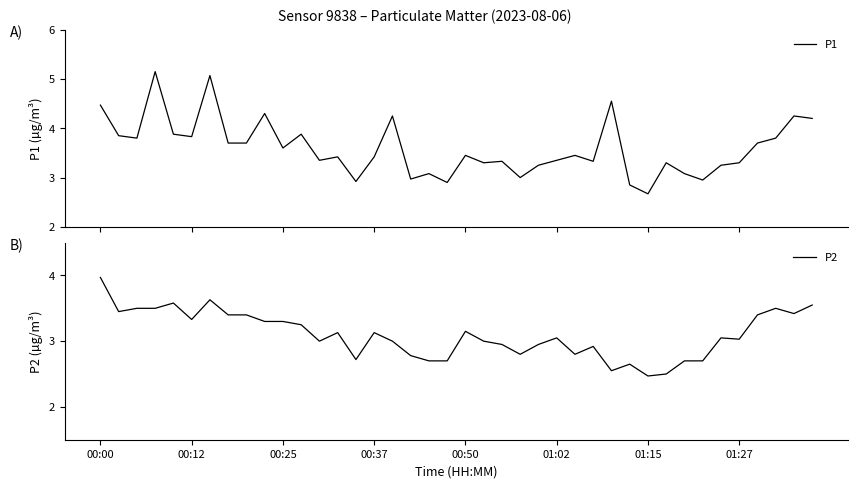

Rank the series by their average value, from highest to lowest.

P1, P2